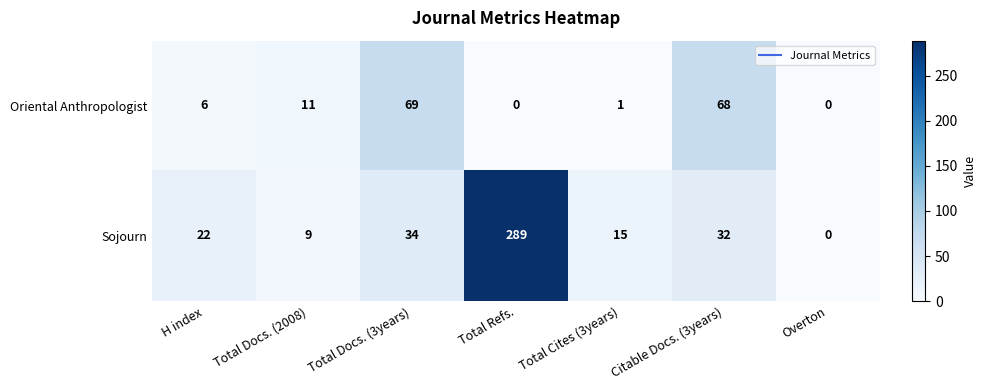

Which series has the largest range (max minus min)?

Sojourn